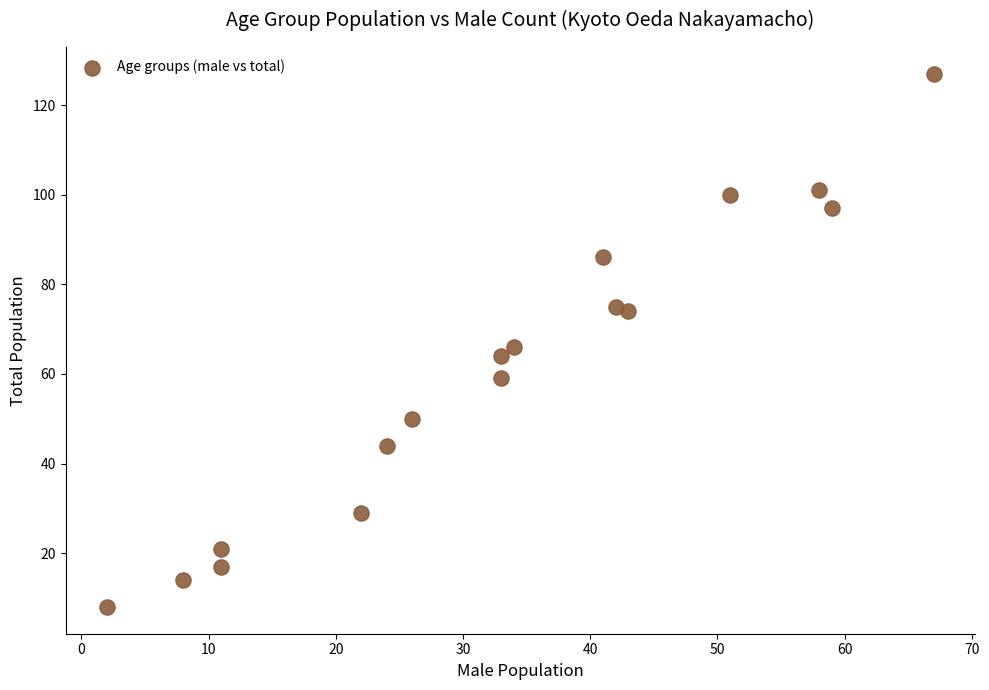

What is the range of X values (max minus min)?

65